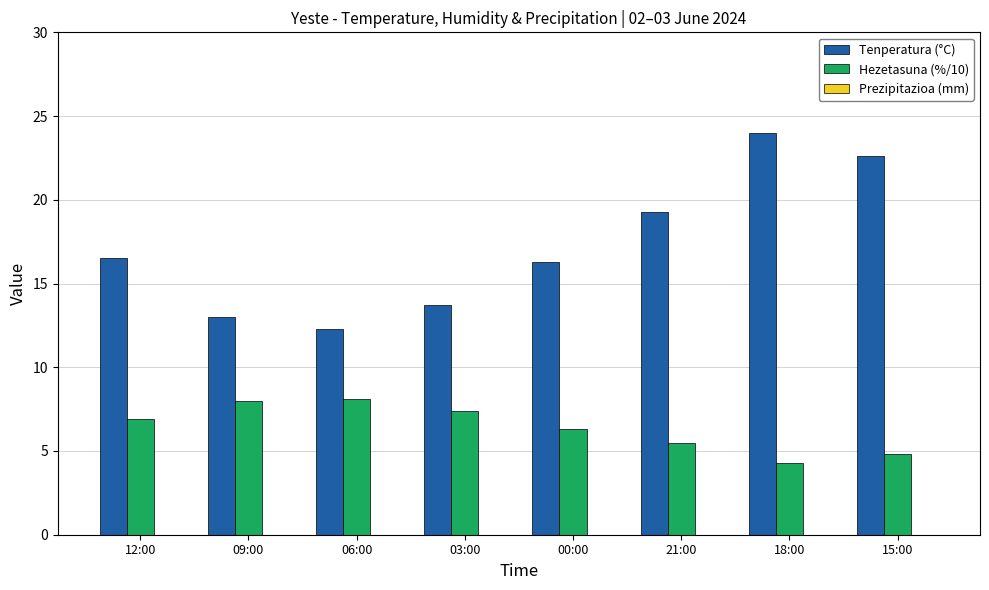

Rank the series at 00:00 from lowest to highest value.

Hezetasuna (%/10), Tenperatura (°C)